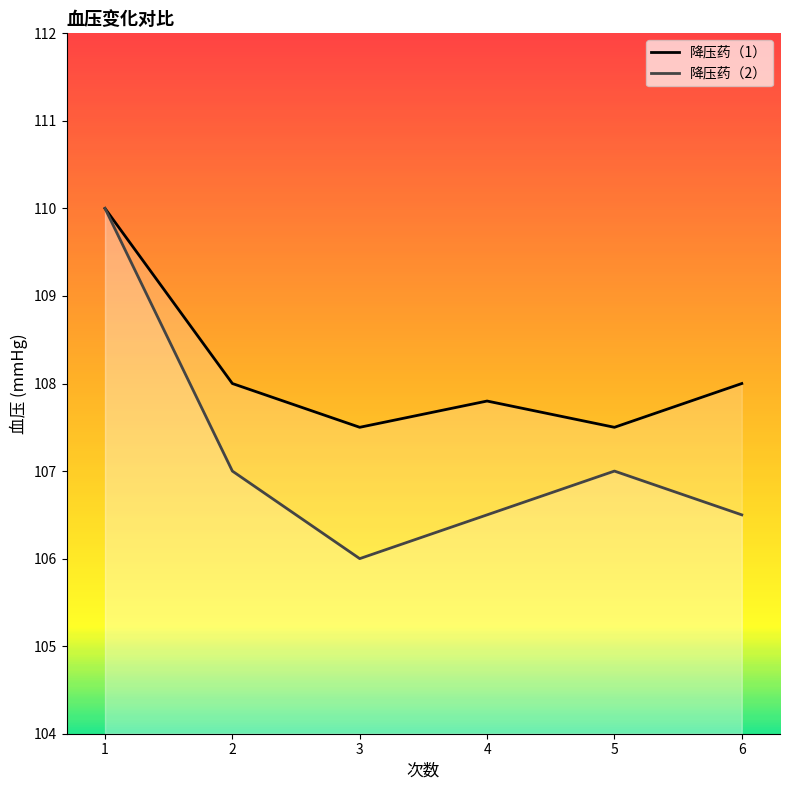

Where is 降压药（1） nearest to the value 108?

2